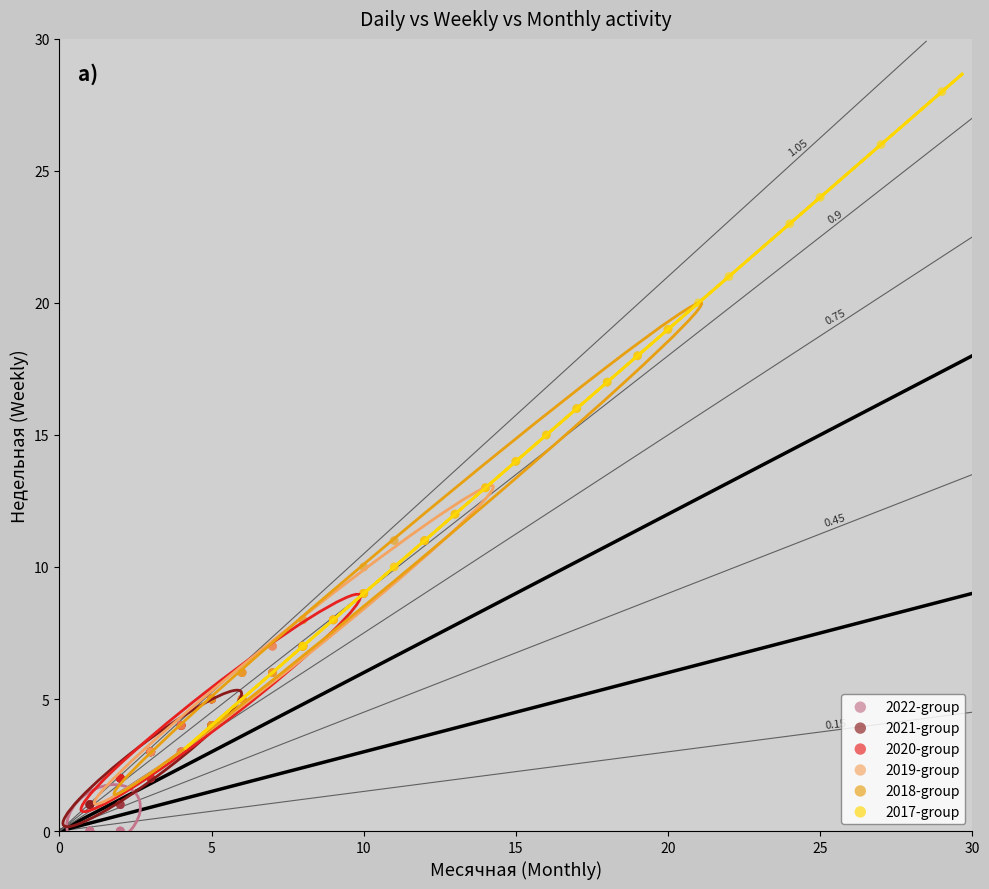

Which series reaches the maximum Y coordinate?

2017-group